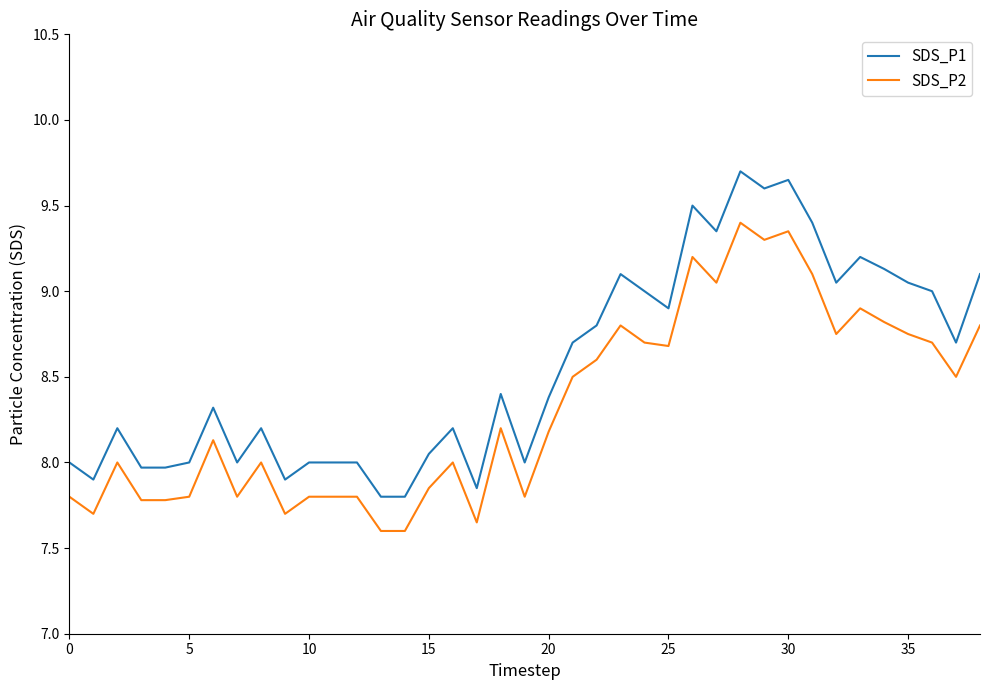

What is the difference between the maximum and minimum values in the SDS_P1 series?

1.9